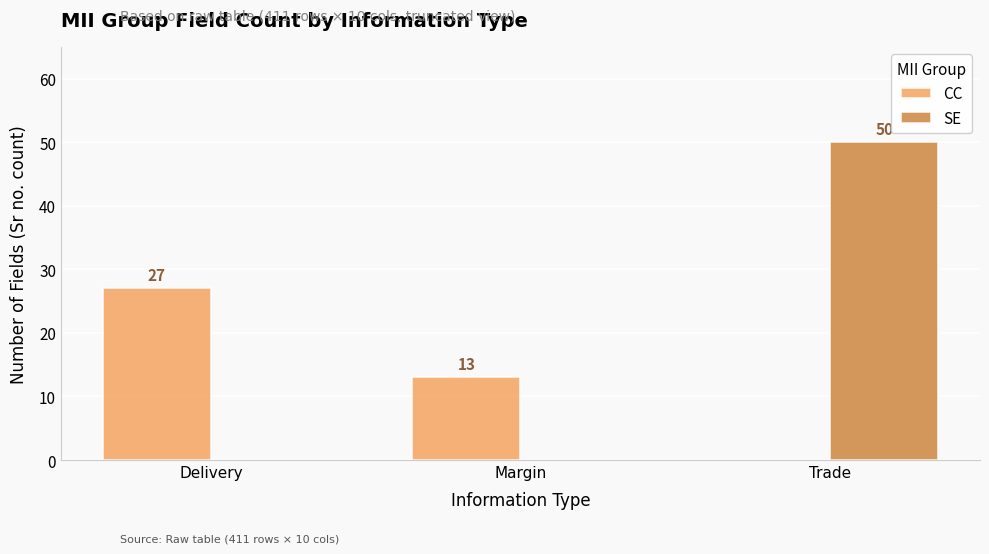

What is the greatest value displayed?

50